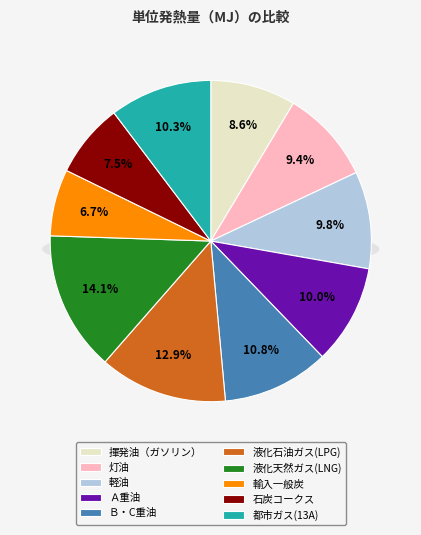

What percentage is the 都市ガス(13A) slice, to the nearest percent?

10%